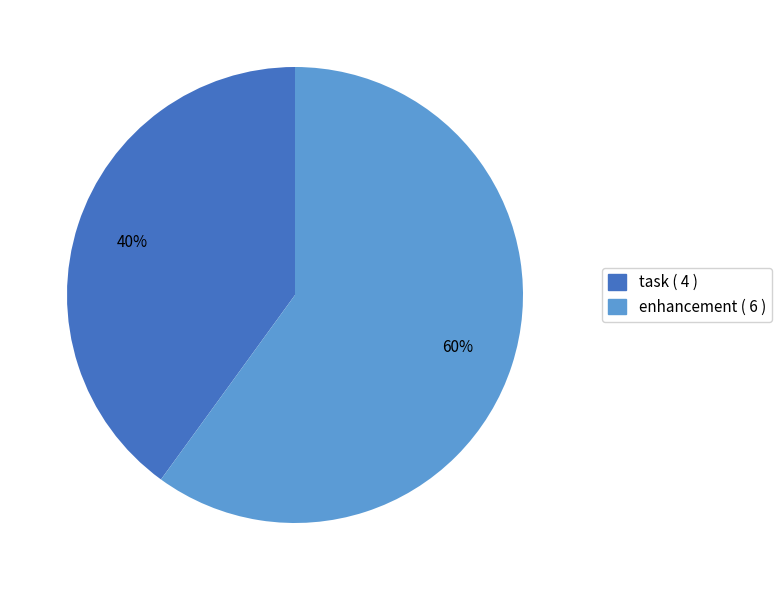

To the nearest percent, what is the average slice percentage?

50%